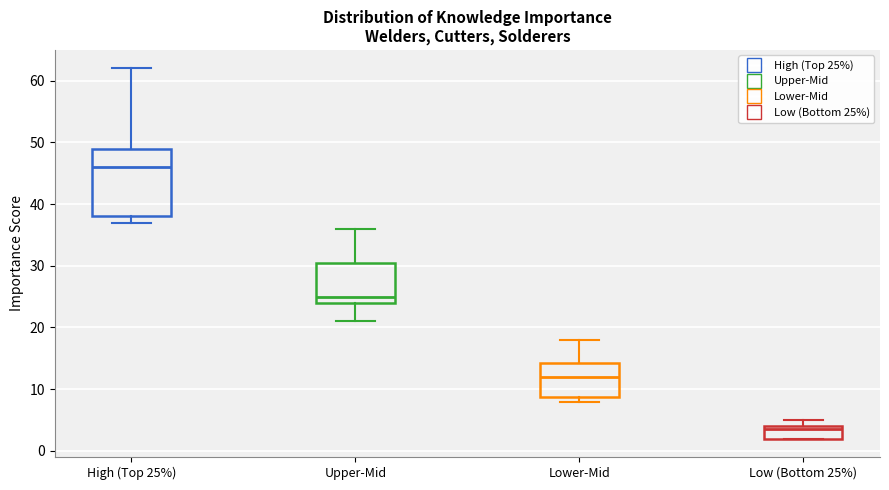

Where is the lower edge of the box for Lower-Mid on the y-axis? The values are not printed on the chart, so give them approximately, as read against the axis.

9